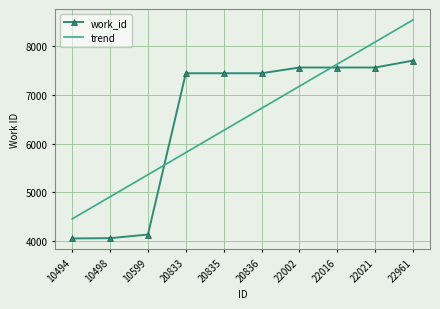

What are all the series names shown in the legend?

work_id, trend